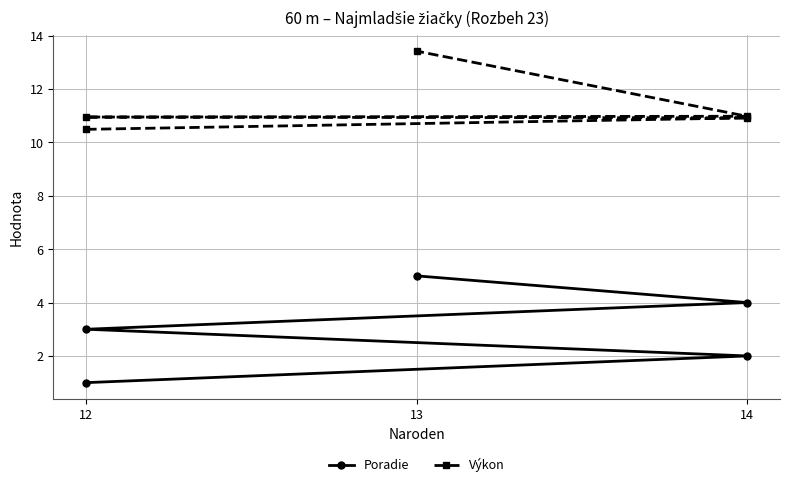

What position from the left is 13?

2